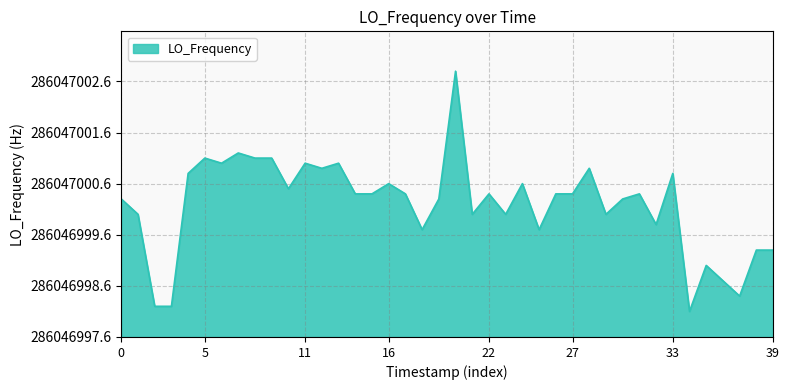

Does the chart have visible grid lines?

Yes